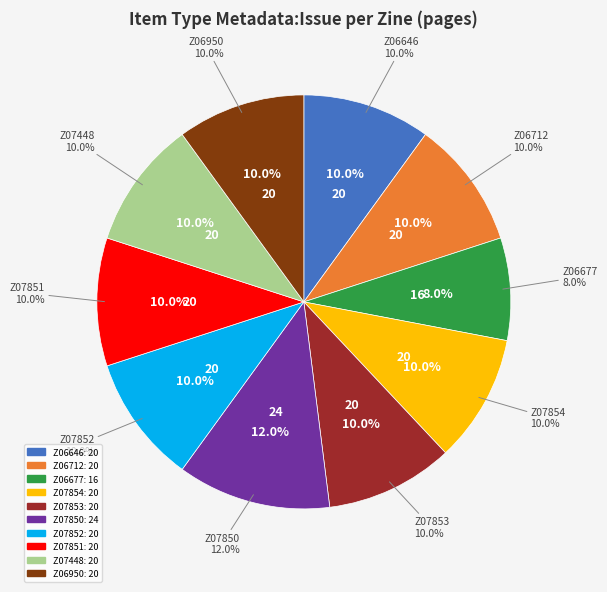

Is it true that Z07850 (Opera glass, 2014-11) is 12% of the pie?

True